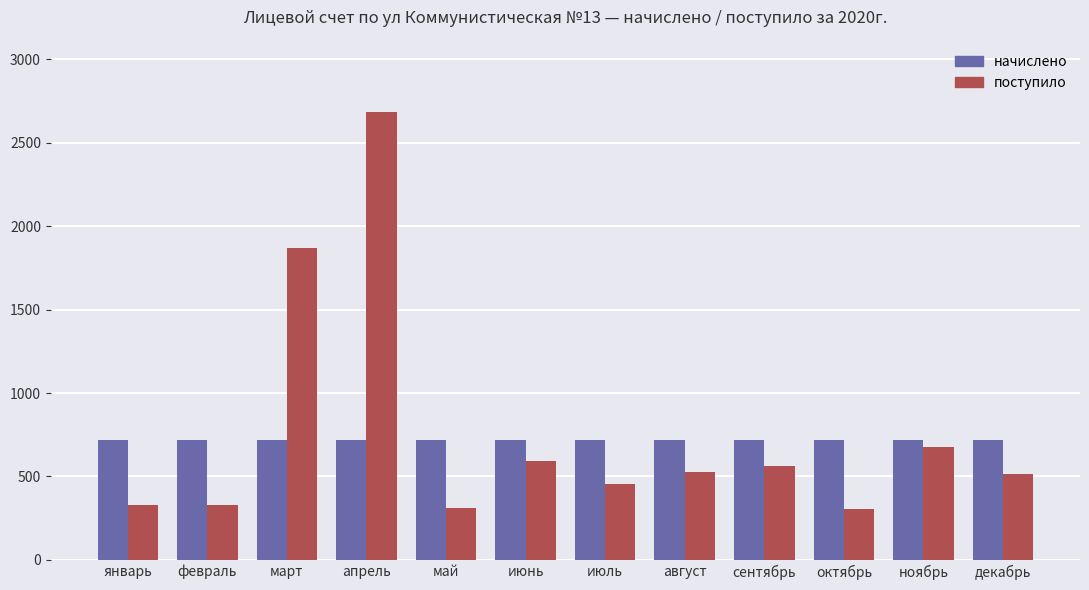

How many groups of bars are there?

12